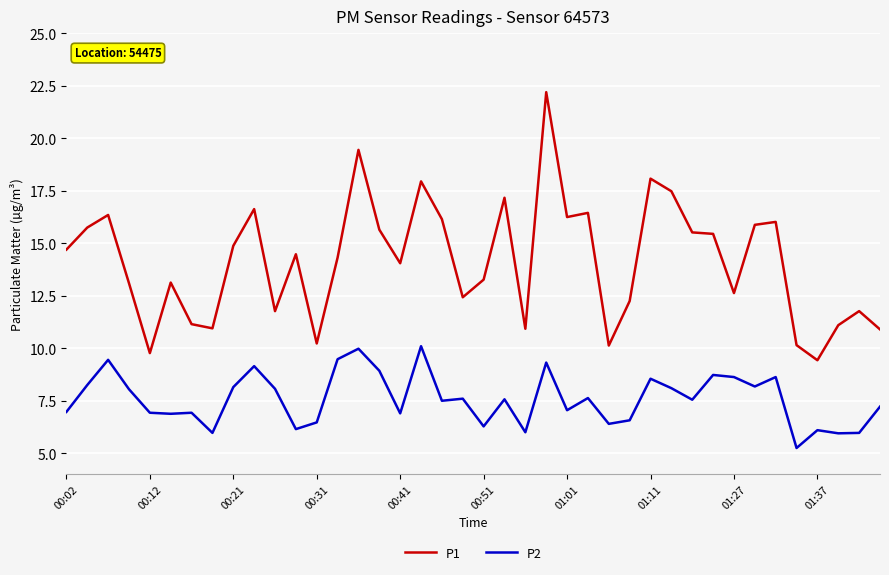

Rank the series by their maximum value, from lowest to highest.

P2, P1